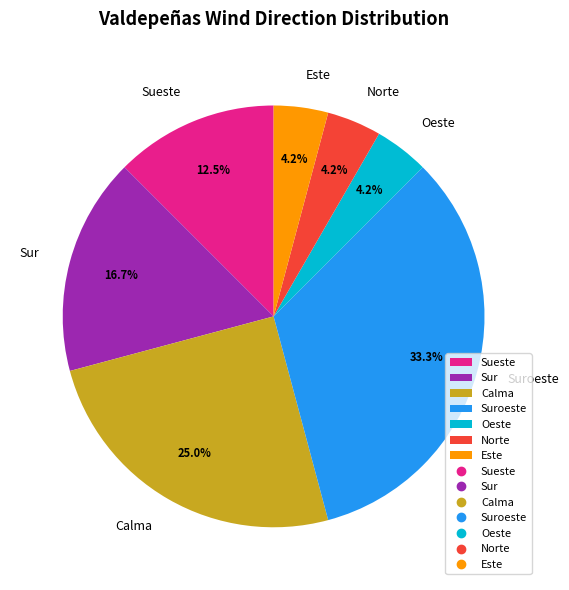

Between Sur and Calma, which is larger?

Calma